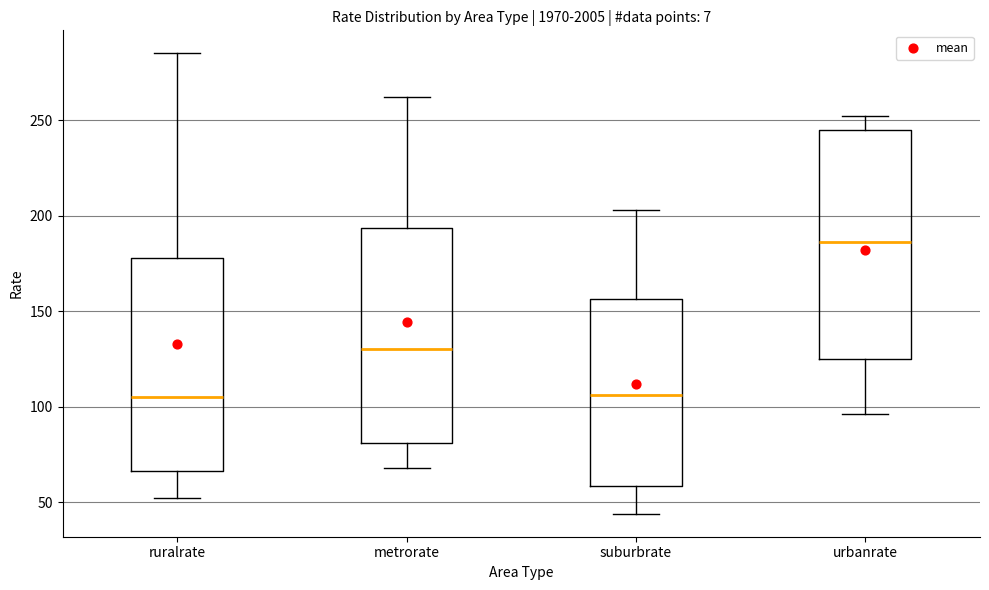

Reading left to right, transcribe this box plot: for each box, give where its median line is, the range the box spans, and where its two whiskers end, as read against the y-axis. The values are not printed on the chart, so give them approximately, as read against the axis.

ruralrate: median 105, box 65 to 180, whiskers 50 to 285
metrorate: median 130, box 80 to 195, whiskers 70 to 260
suburbrate: median 105, box 60 to 155, whiskers 45 to 205
urbanrate: median 185, box 125 to 245, whiskers 95 to 250